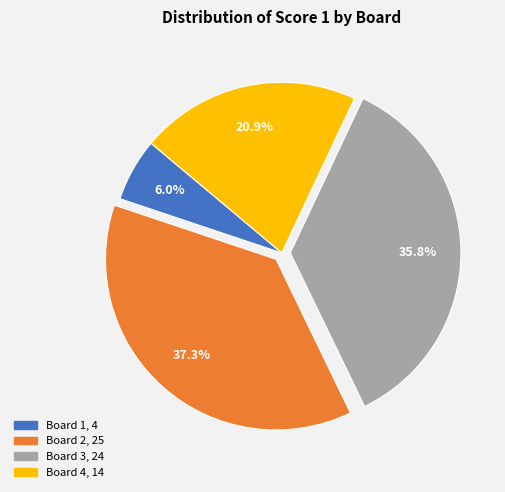

Do Board 1 and Board 2 together represent more than half of the pie?

No